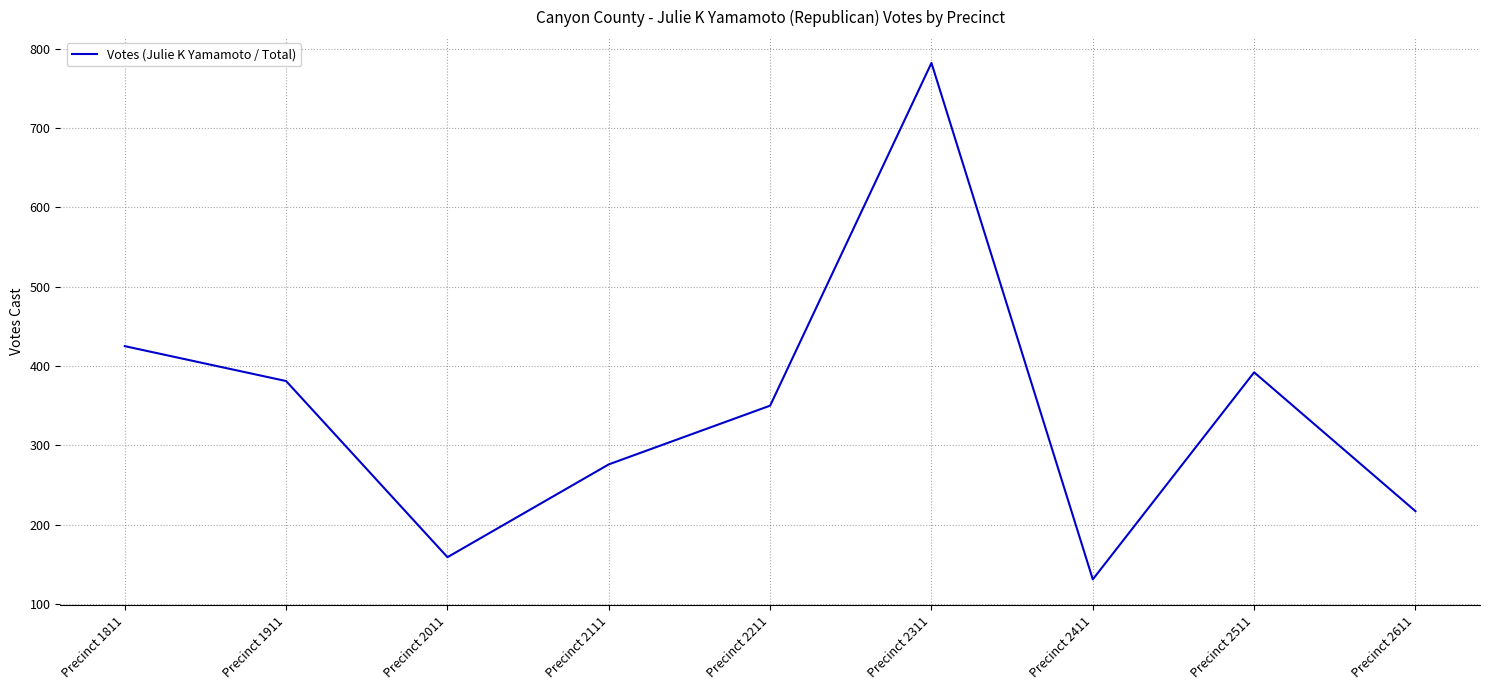

The value at Precinct 2011 is 106. True or false?

False